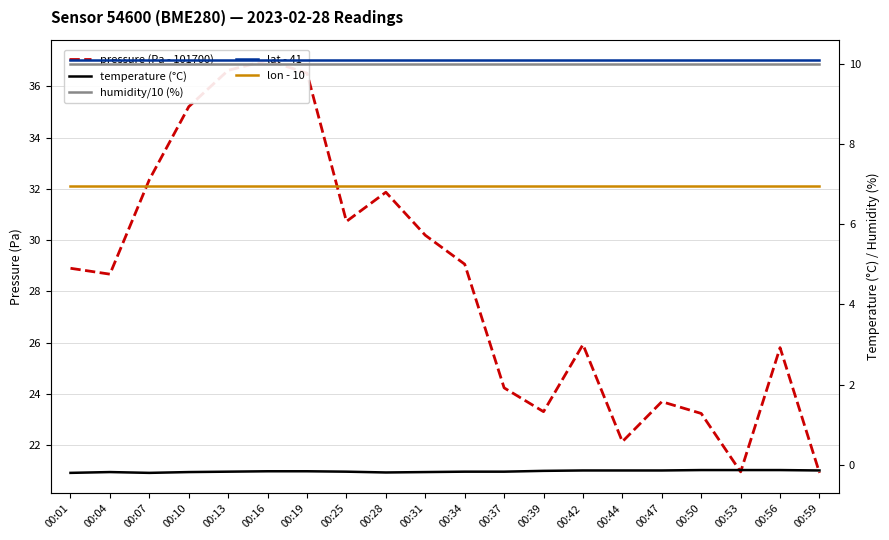

The value of humidity/10 (%) at 00:19 is 10.0. True or false?

True